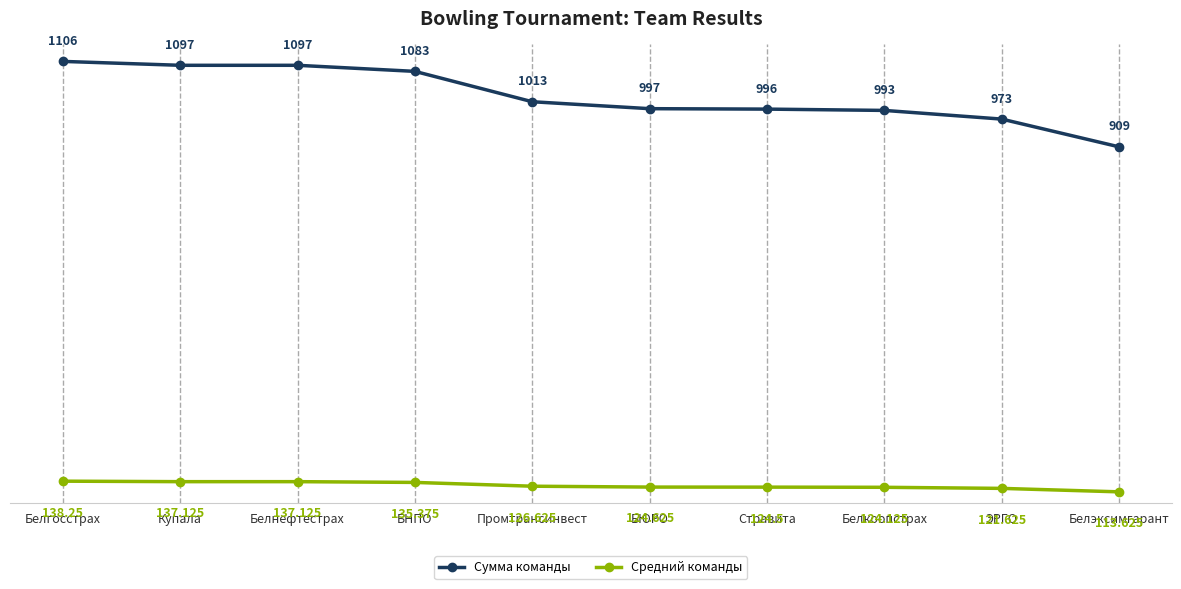

What are all the series names shown in the legend?

Сумма команды, Средний команды